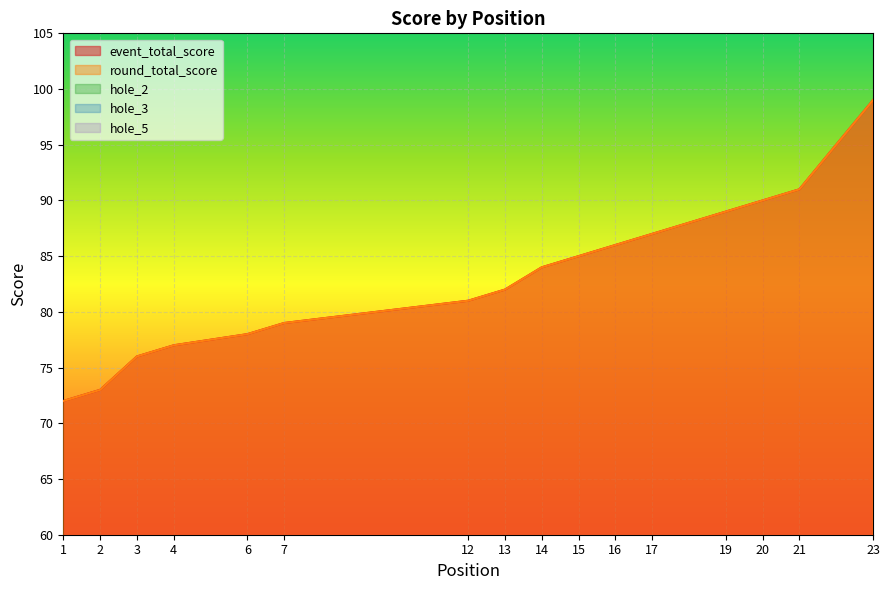

At which label is hole_5 closest to 3?

1